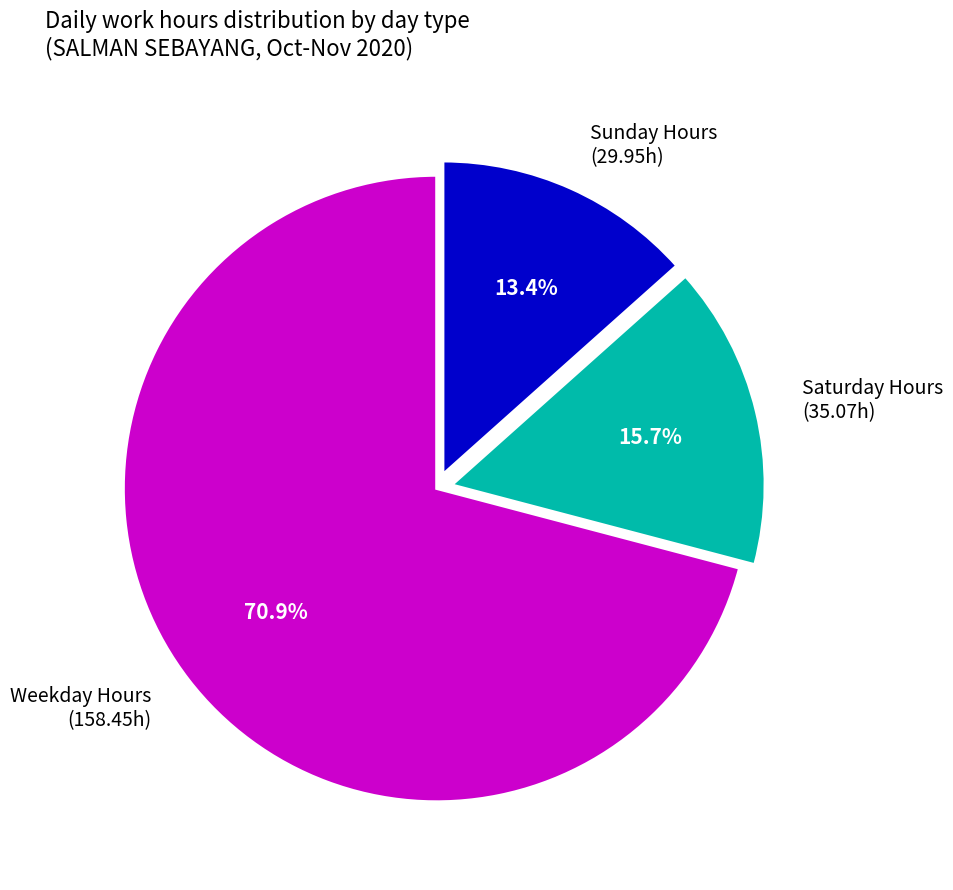

What is the ratio of the value at Weekday Hours (158.45h) to the value at Saturday Hours (35.07h)?

4.5